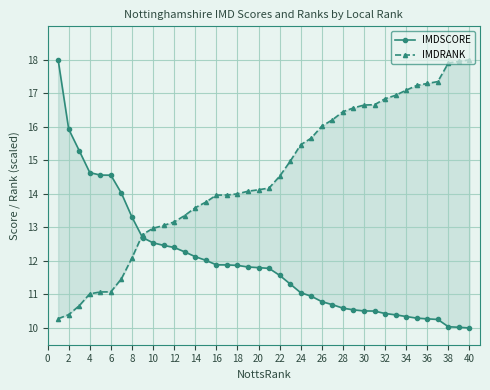

What are all the series names shown in the legend?

IMDSCORE, IMDRANK